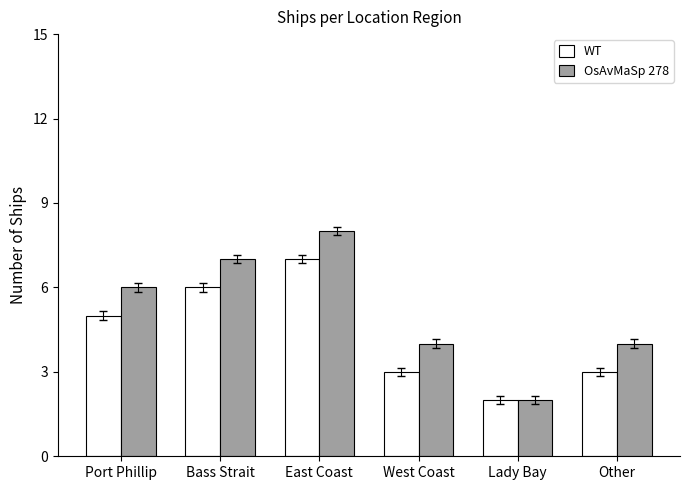

Read the OsAvMaSp 278 value at Bass Strait.

7